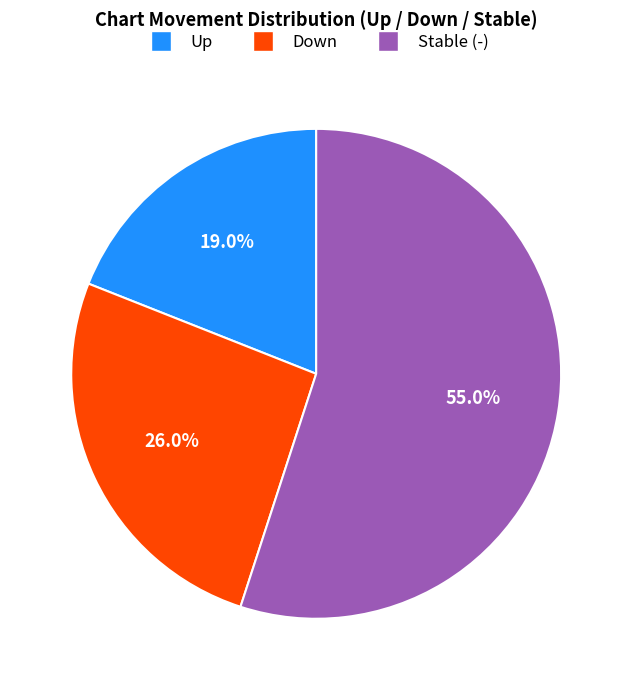

Is there any slice that represents more than half of the pie?

Yes